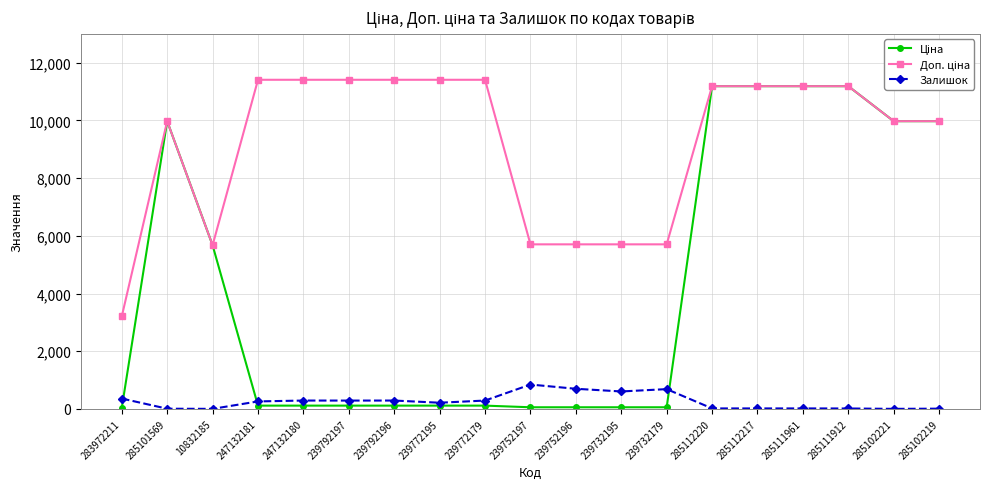

At how many categories does at least one series exceed 809?

19